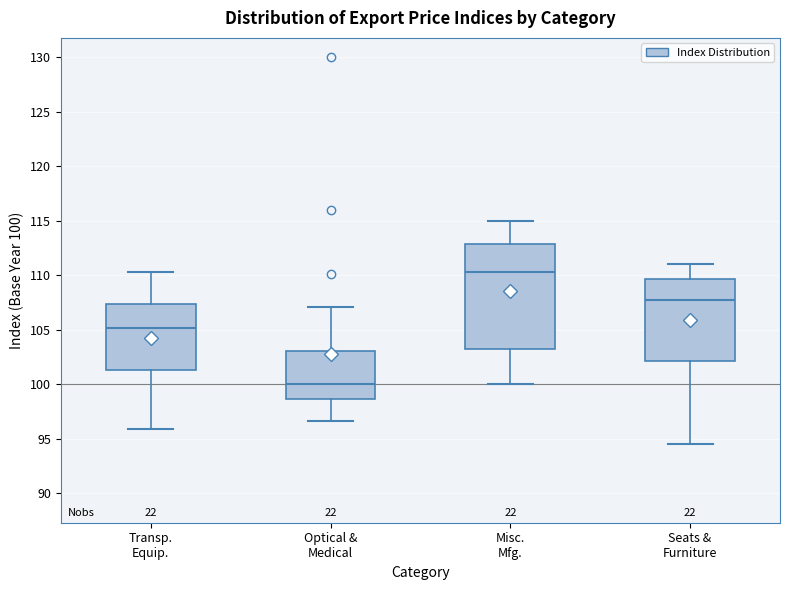

Which box is the tallest, from its lower edge to its upper edge?

Misc. Mfg.